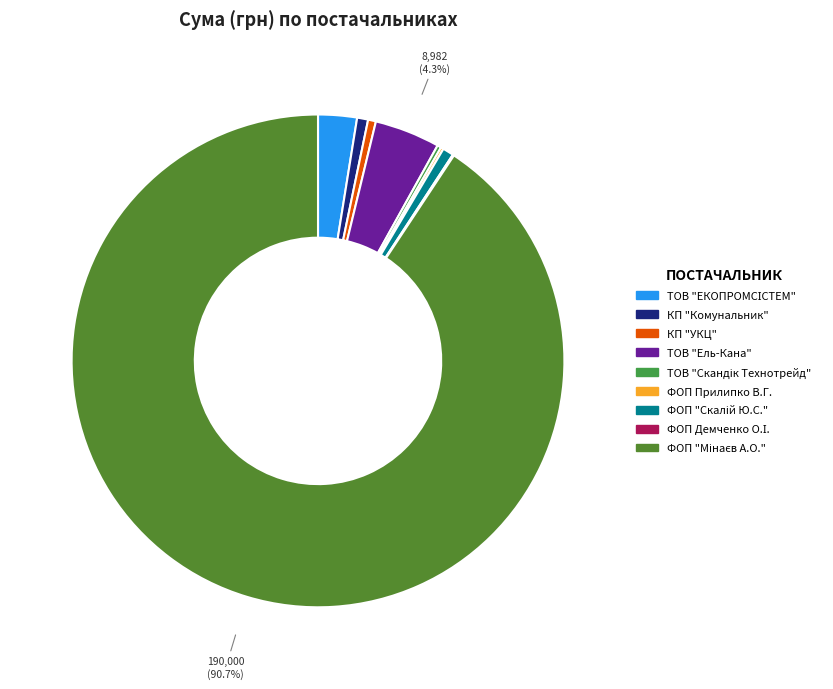

Count the number of slices in the pie.

9